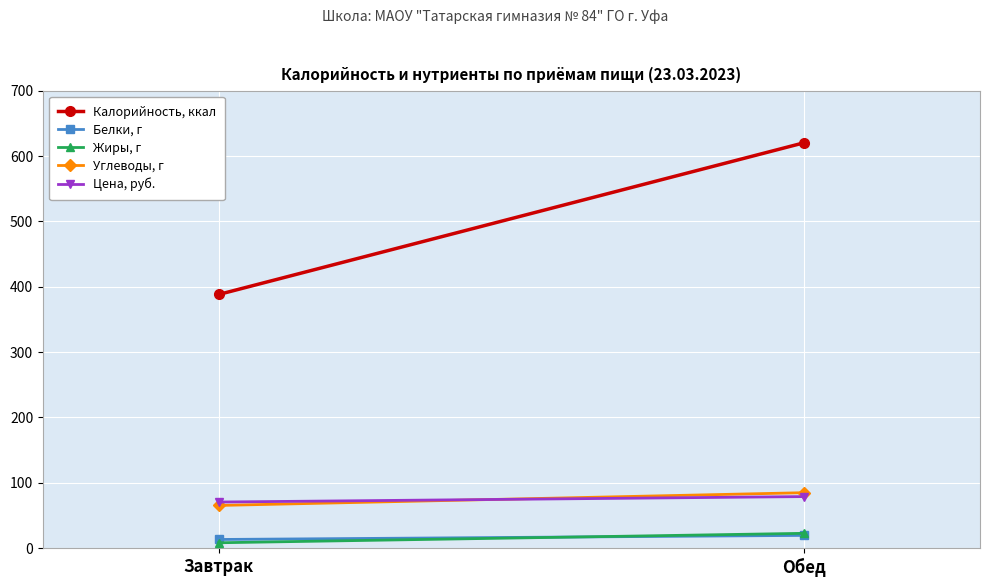

What is the maximum value for Белки, г?

19.5